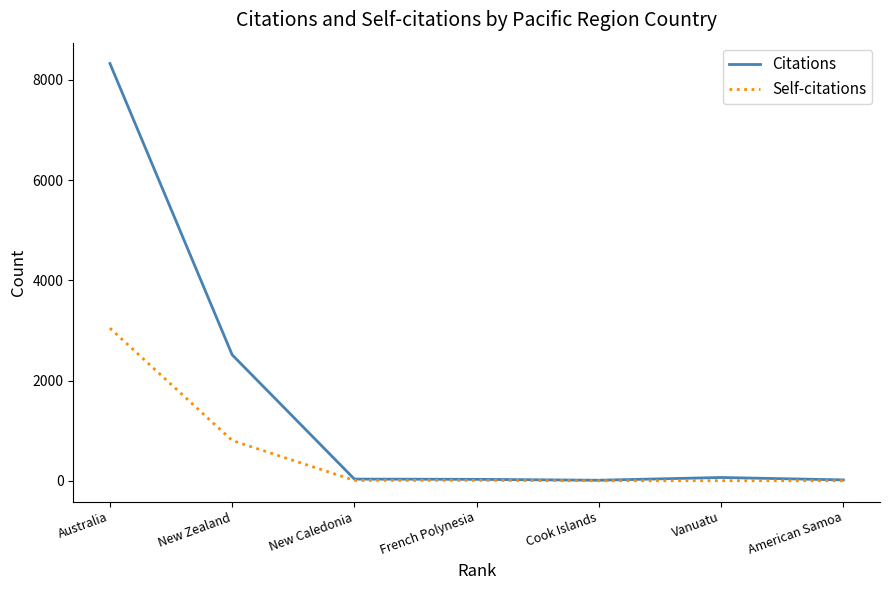

Which series has the largest total across all categories?

Citations